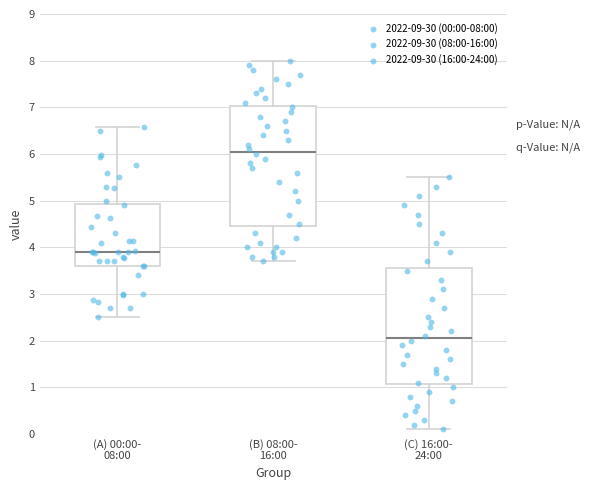

Reading left to right, read every box against the y-axis: the position of its median line, the range the box covers, and the ends of its whiskers. The values are not printed on the chart, so give them approximately, as read against the axis.

(A) 00:00- 08:00: median 3.9, box 3.6 to 4.9, whiskers 2.5 to 6.6
(B) 08:00- 16:00: median 6.1, box 4.5 to 7.0, whiskers 3.7 to 8.0
(C) 16:00- 24:00: median 2.1, box 1.1 to 3.6, whiskers 0.1 to 5.5